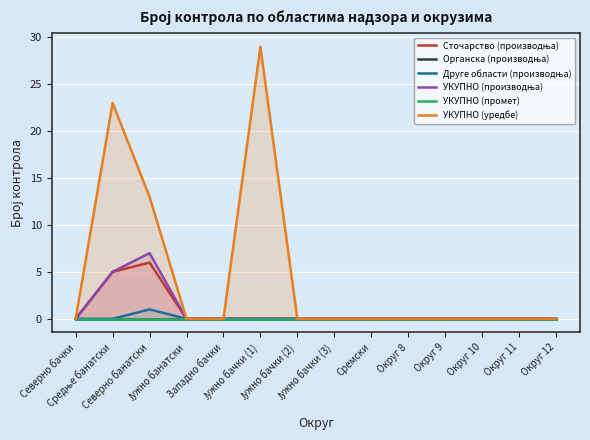

Between Сремски and Јужно бачки (1), which is larger?

Сремски